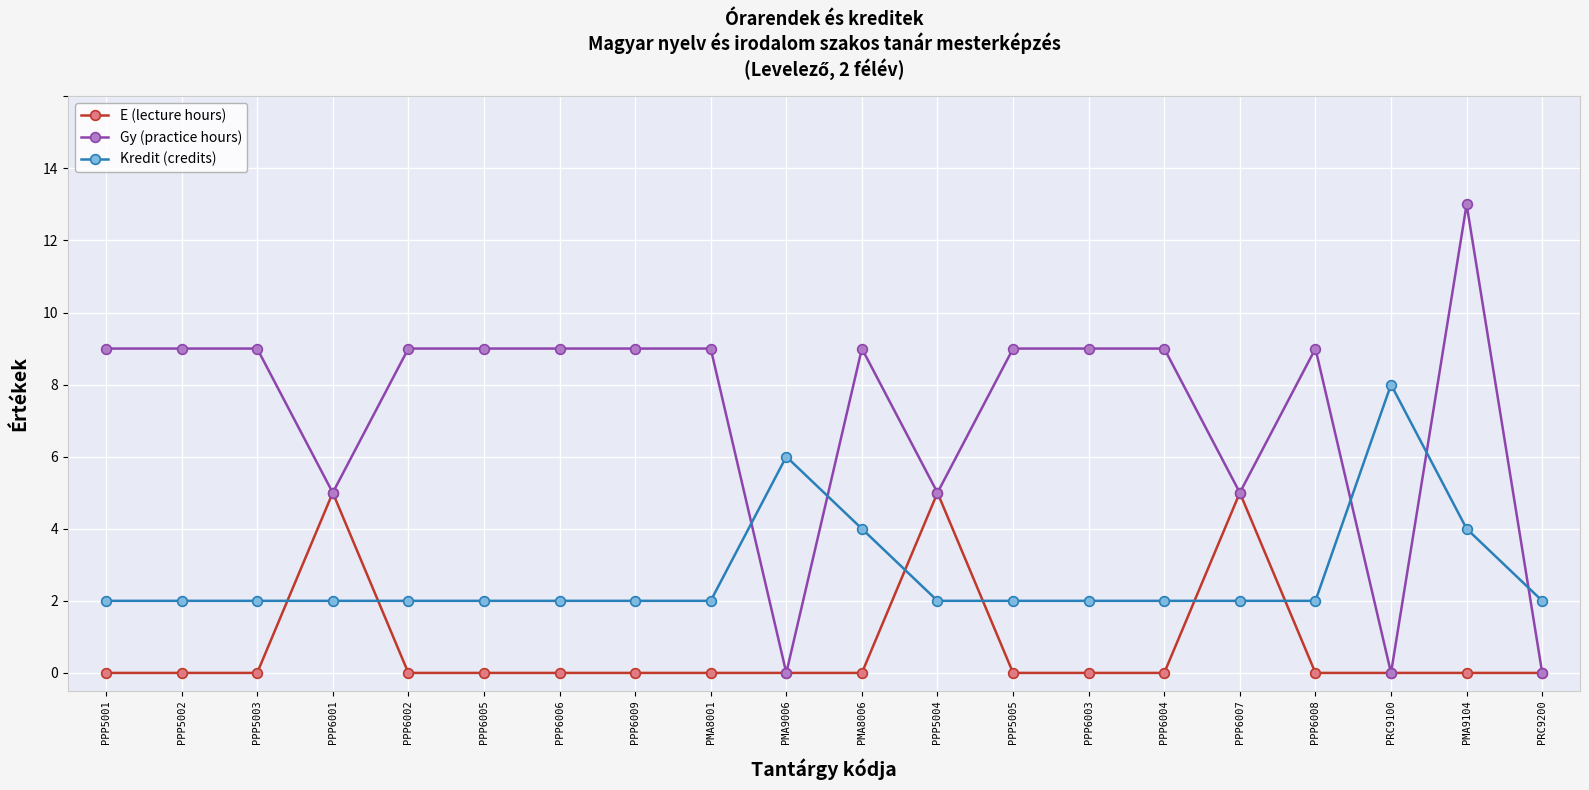

List the series in order of their peak value, lowest first.

E (lecture hours), Kredit (credits), Gy (practice hours)